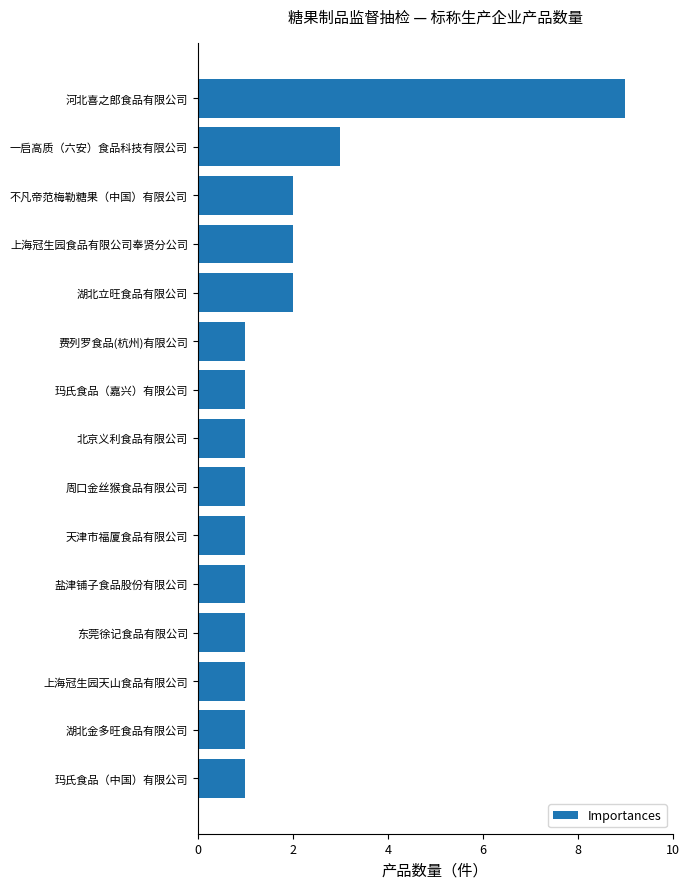

The chart shows a value of 2 at 费列罗食品(杭州)有限公司. True or false?

False